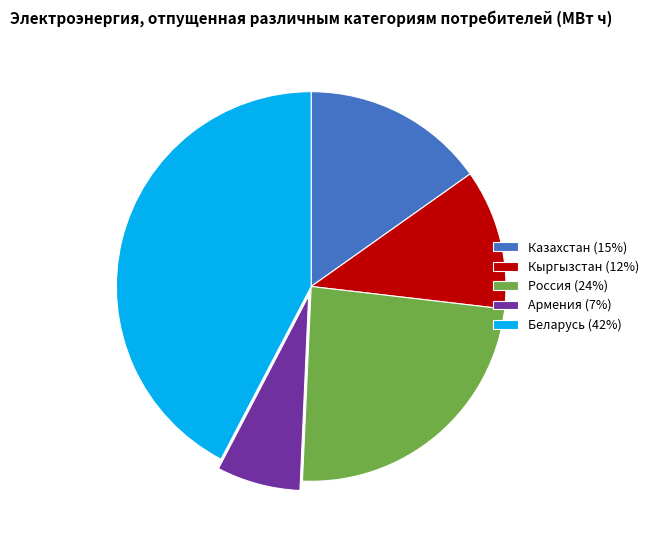

Do Казахстан and Россия together represent more than half of the pie?

No